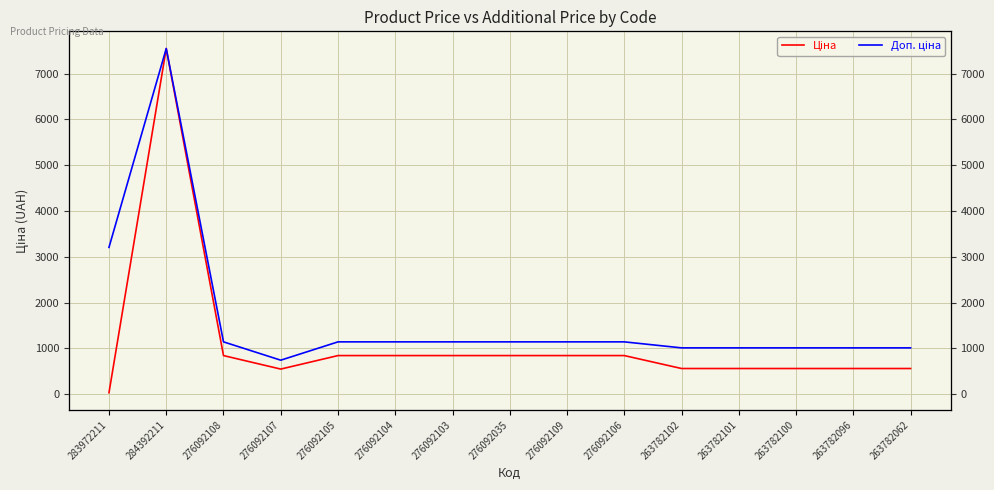

What is the minimum value for Доп. ціна?

742.0